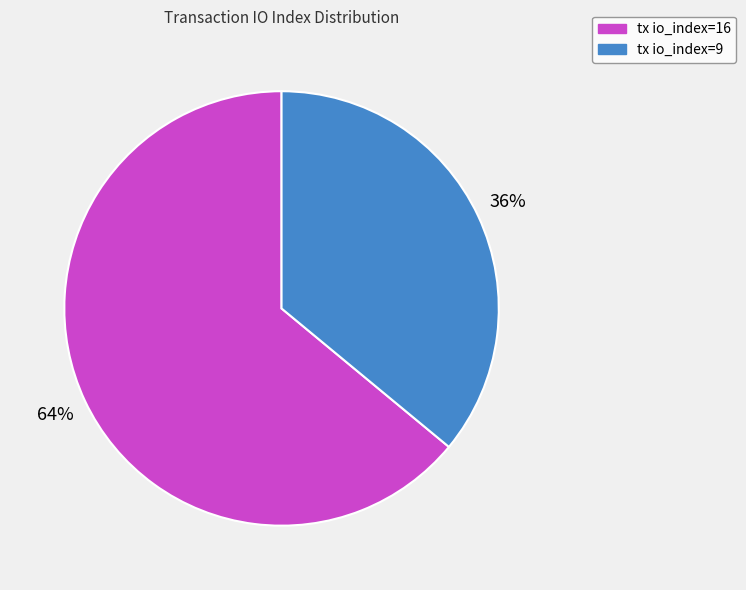

To the nearest percent, what percentage of the pie is tx io_index=9?

36%